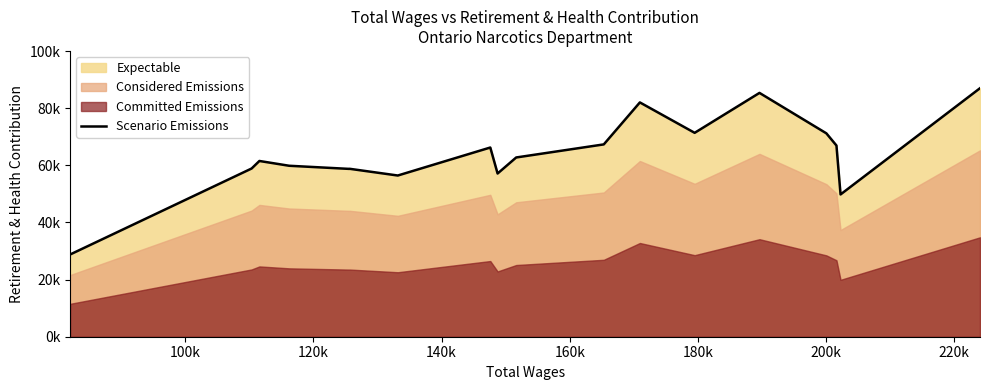

How many interior local peaks (higher than both neighbors) does the data have?

5